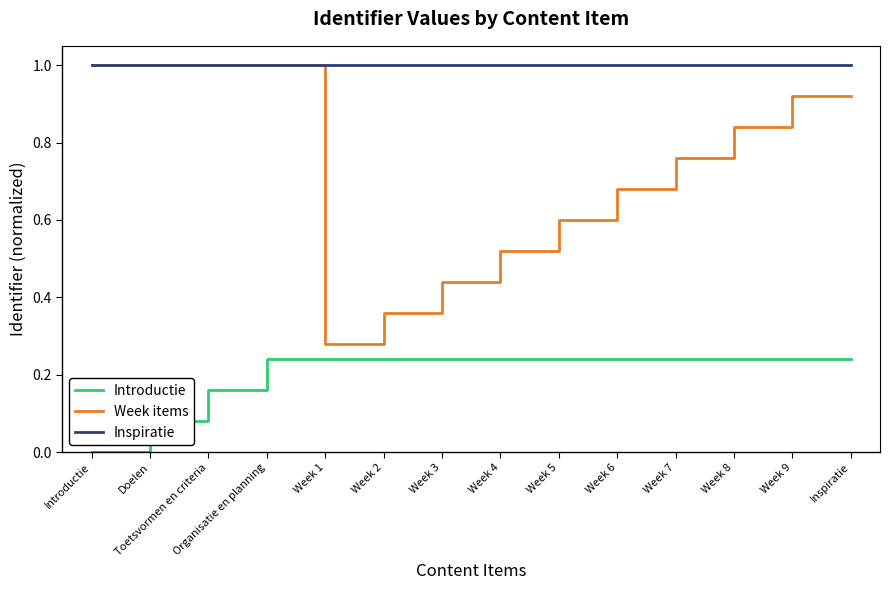

True or false: Inspiratie and Introductie intersect in this chart.

False